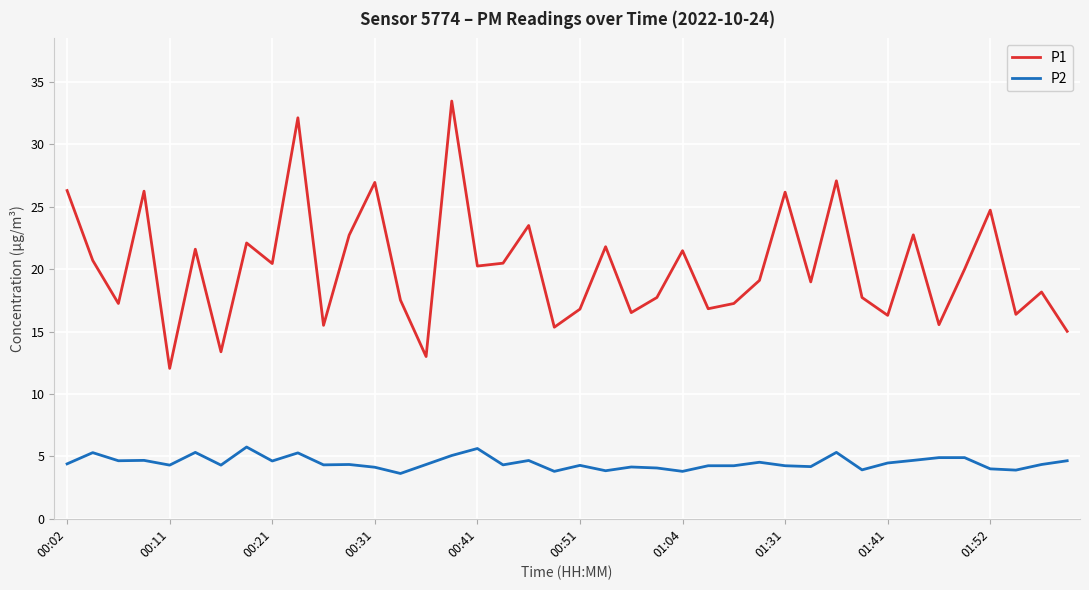

Rank the series by their average value, from lowest to highest.

P2, P1